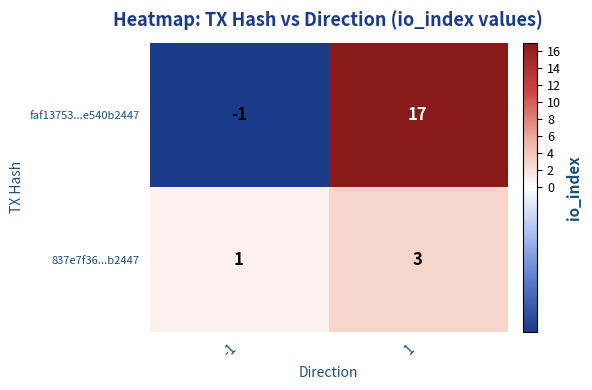

At -1, list the series in order from largest to smallest.

837e7f36...b2447, faf13753...e540b2447